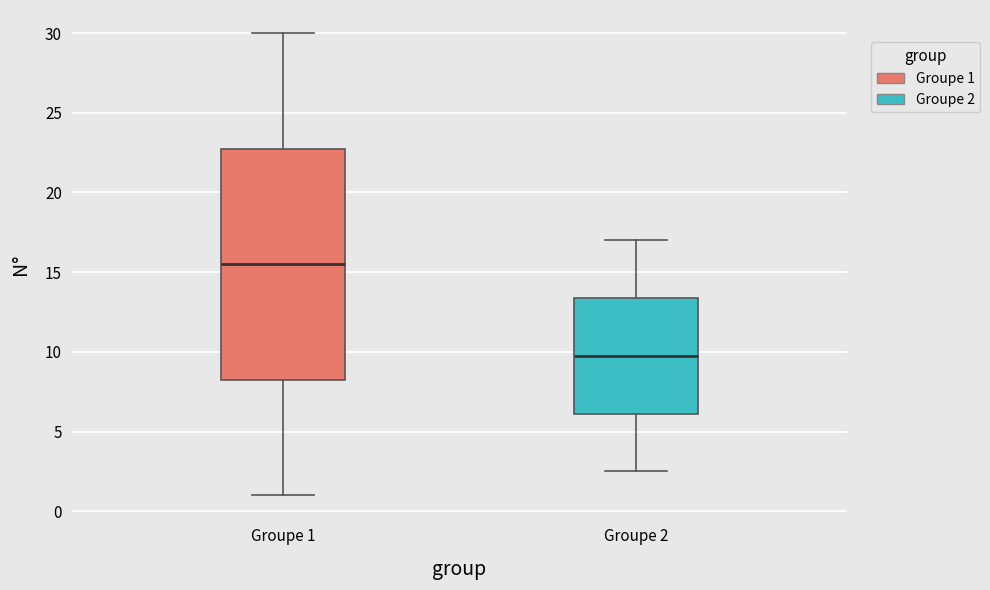

Which box is the tallest, from its lower edge to its upper edge?

Groupe 1